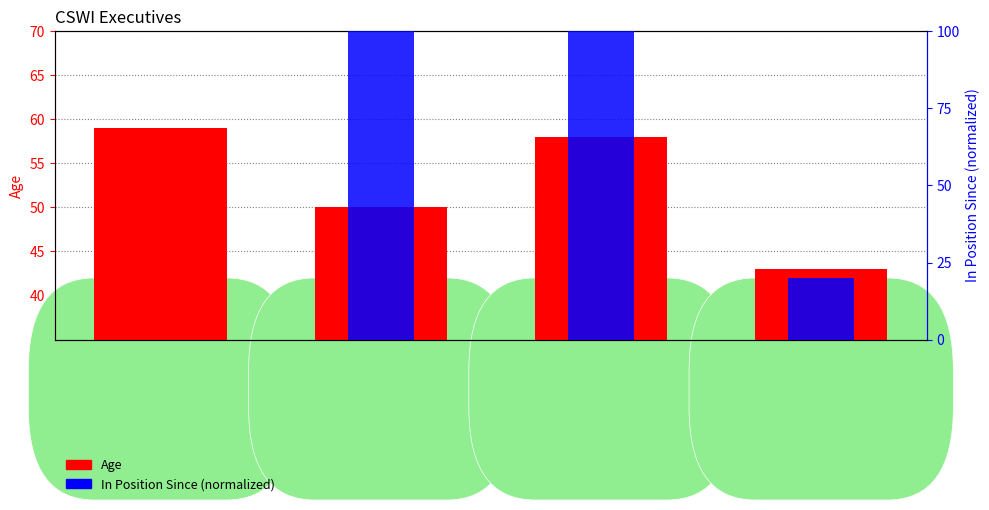

Does the chart contain stacked bars?

No